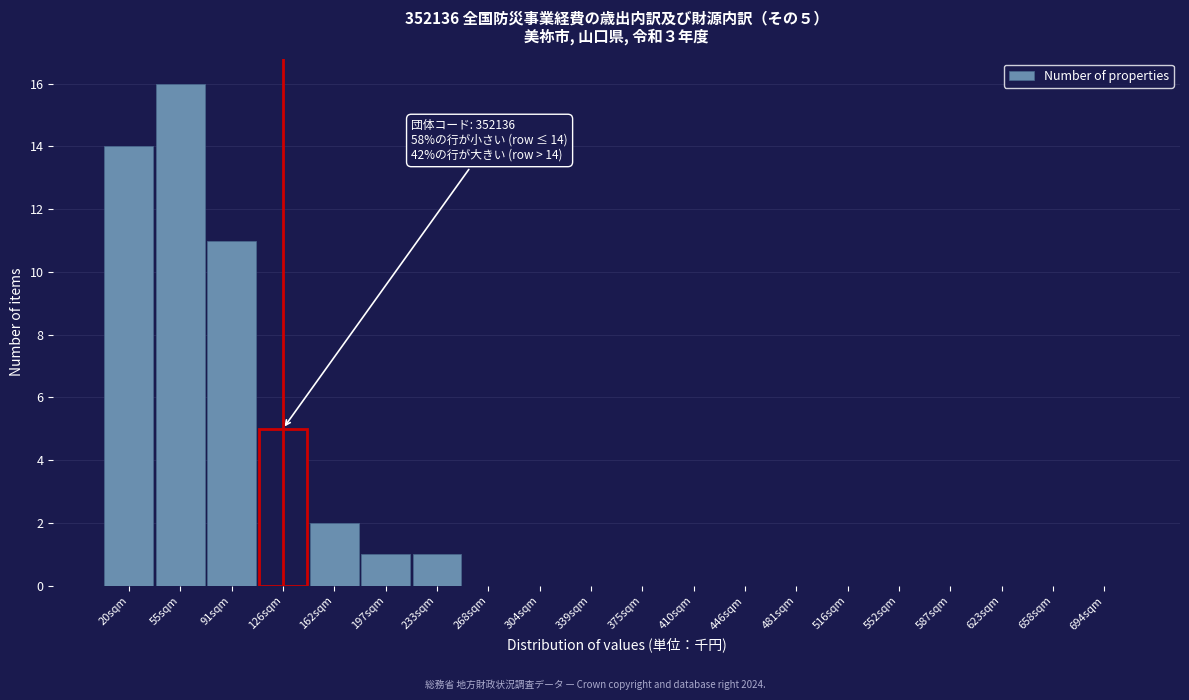

Reading left to right, what are all the values shown in this chart?

20sqm=14	55sqm=16	91sqm=11	126sqm=5	162sqm=2	197sqm=1	233sqm=1	268sqm=0	304sqm=0	339sqm=0	375sqm=0	410sqm=0	446sqm=0	481sqm=0	516sqm=0	552sqm=0	587sqm=0	623sqm=0	658sqm=0	694sqm=0